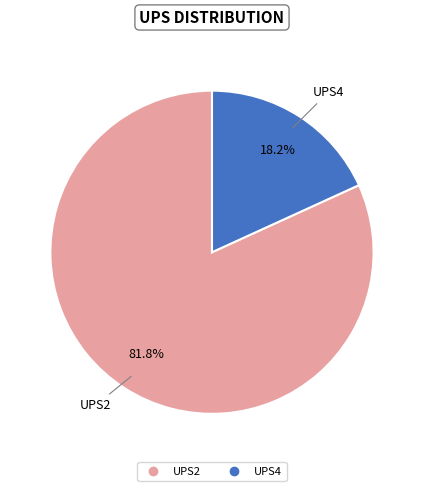

How many segments does this pie chart have?

2